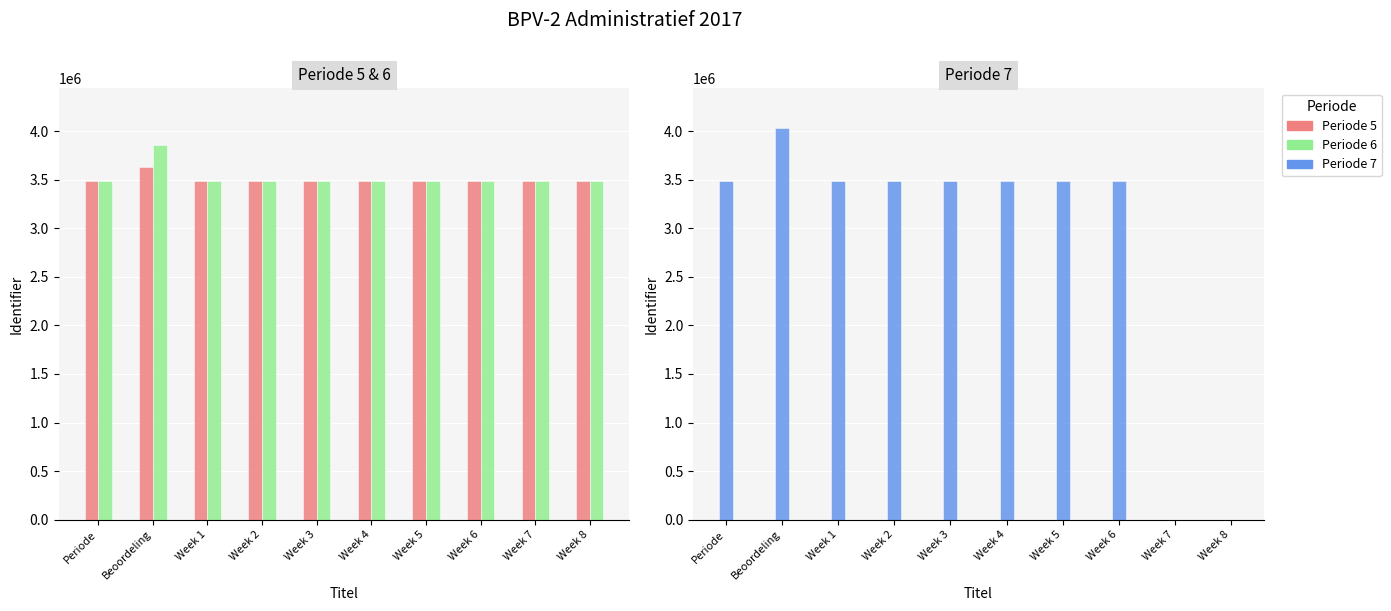

How many distinct data groups are displayed?

3